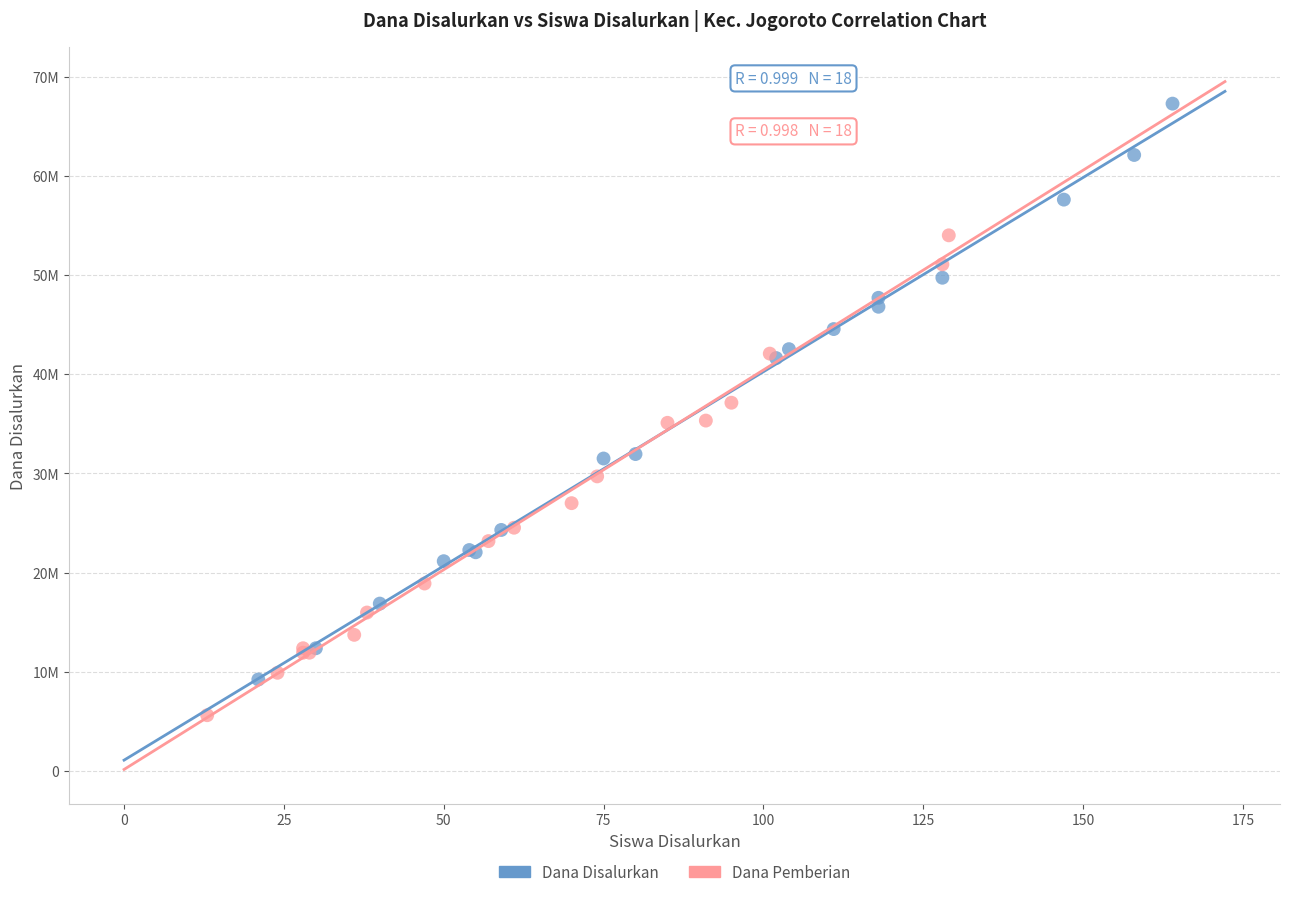

Which series contains the highest Y value?

Dana Disalurkan